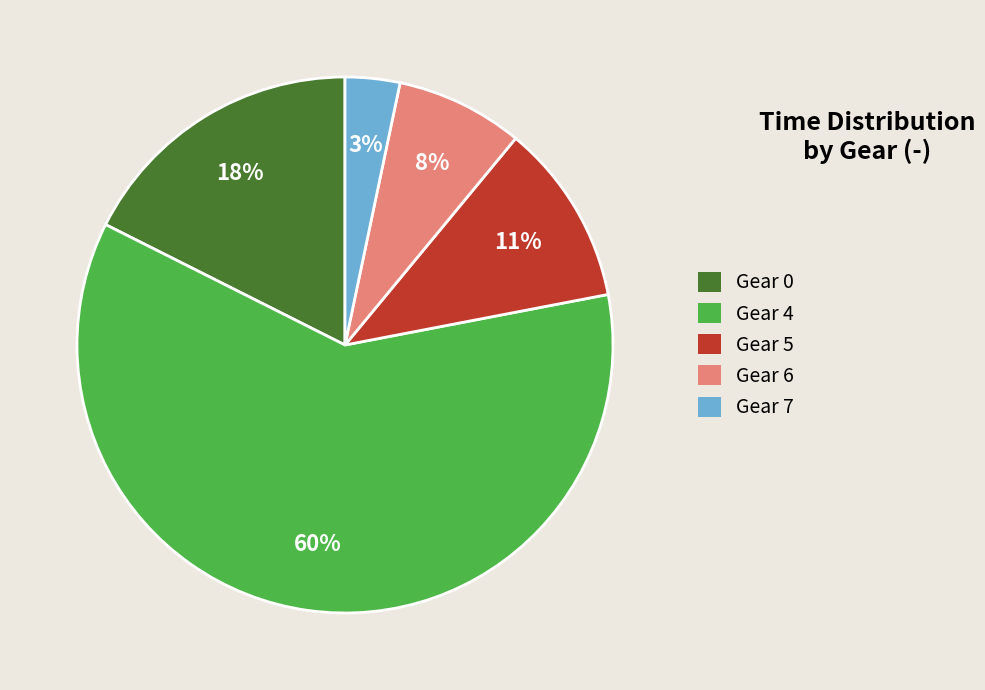

What is the smallest slice in the pie chart?

Gear 7